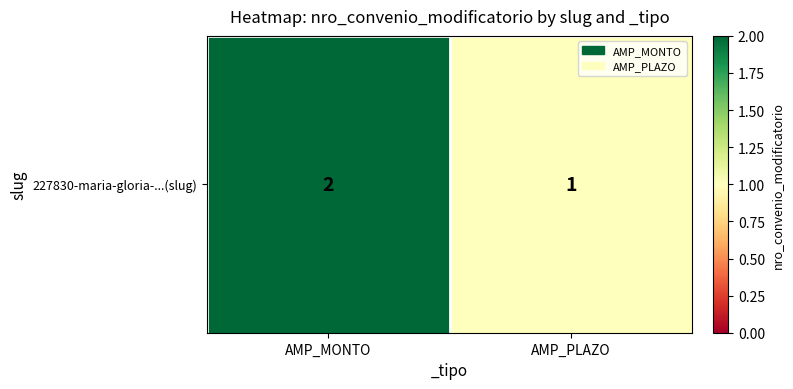

What is the change in value from AMP_MONTO to AMP_PLAZO?

-1